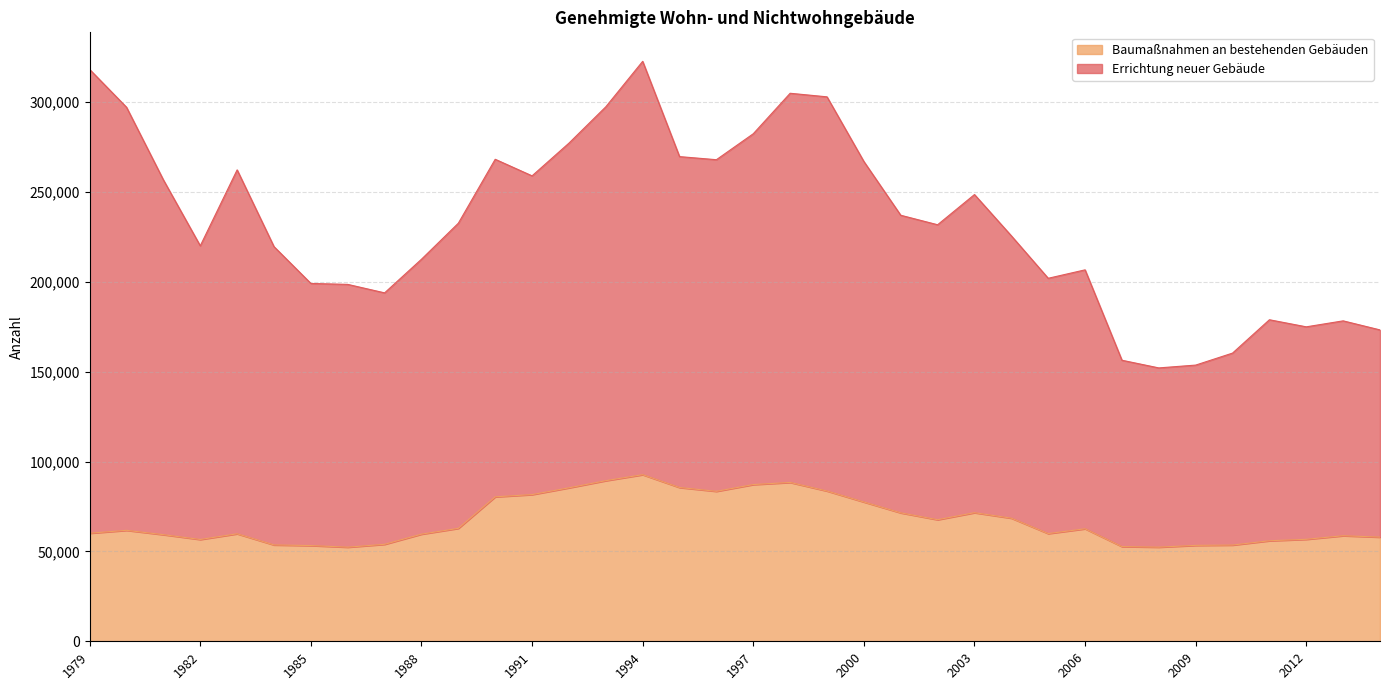

What is the minimum value for Baumaßnahmen an bestehenden Gebäuden?

52363